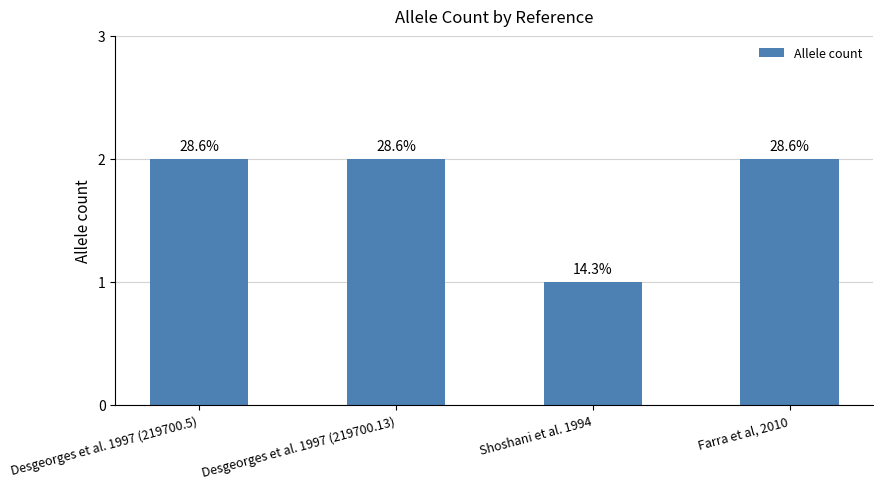

Rank the categories by value from highest to lowest.

Desgeorges et al. 1997 (219700.5), Desgeorges et al. 1997 (219700.13), Farra et al, 2010, Shoshani et al. 1994